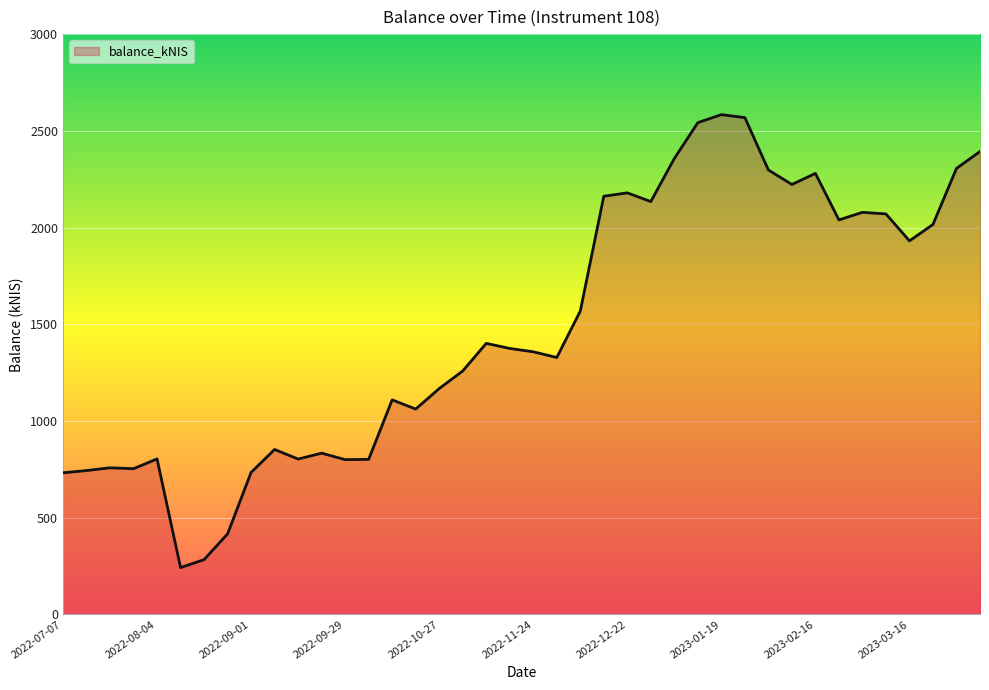

What is the minimum value shown in the chart?

242.1